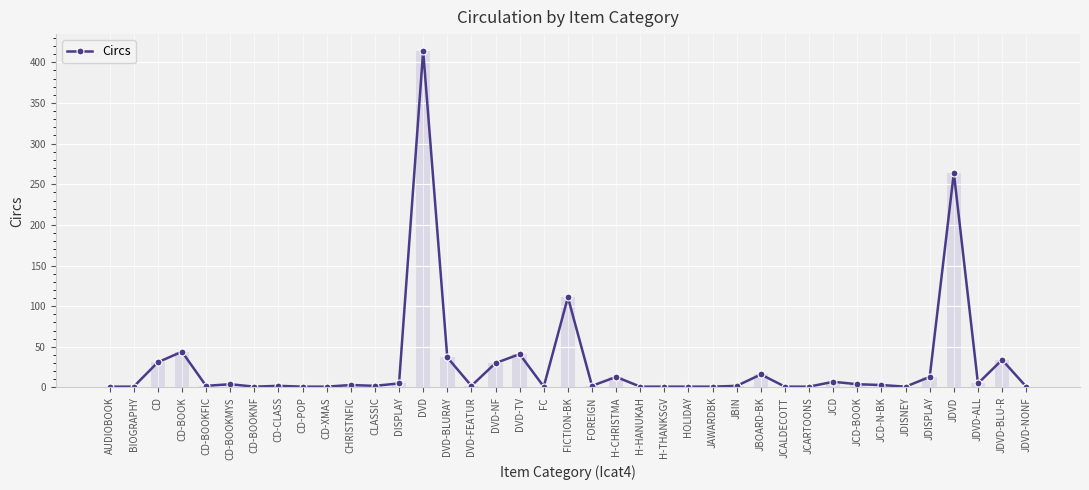

What is the ratio of the value at CD to the value at DISPLAY?

6.2